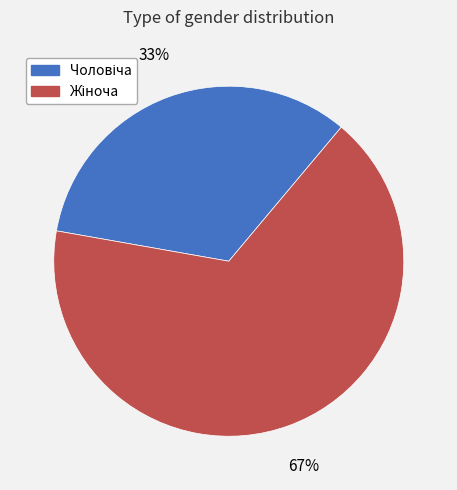

To the nearest percent, what is the average slice percentage?

50%